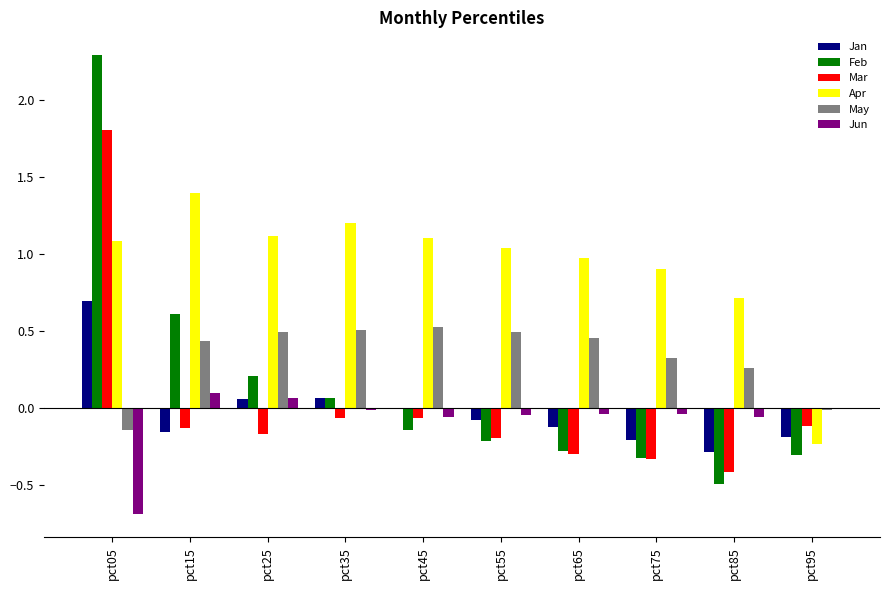

What is the difference between the Apr values at pct95 and pct75?

1.1